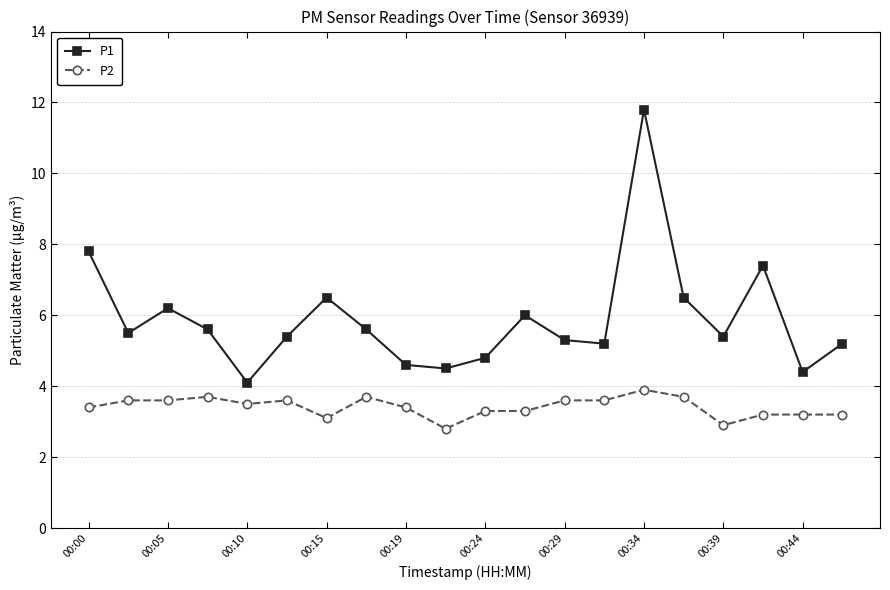

True or false: P1 and P2 intersect in this chart.

False